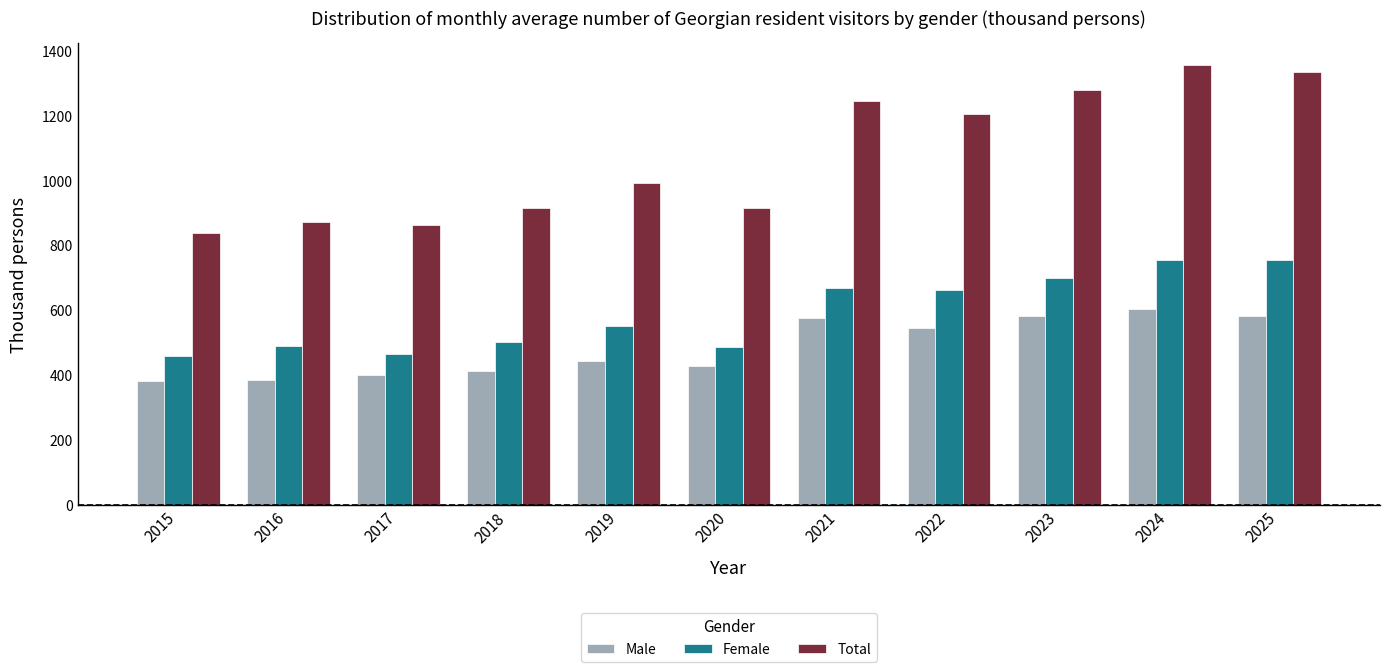

What is the average value of the Female series?

589.3